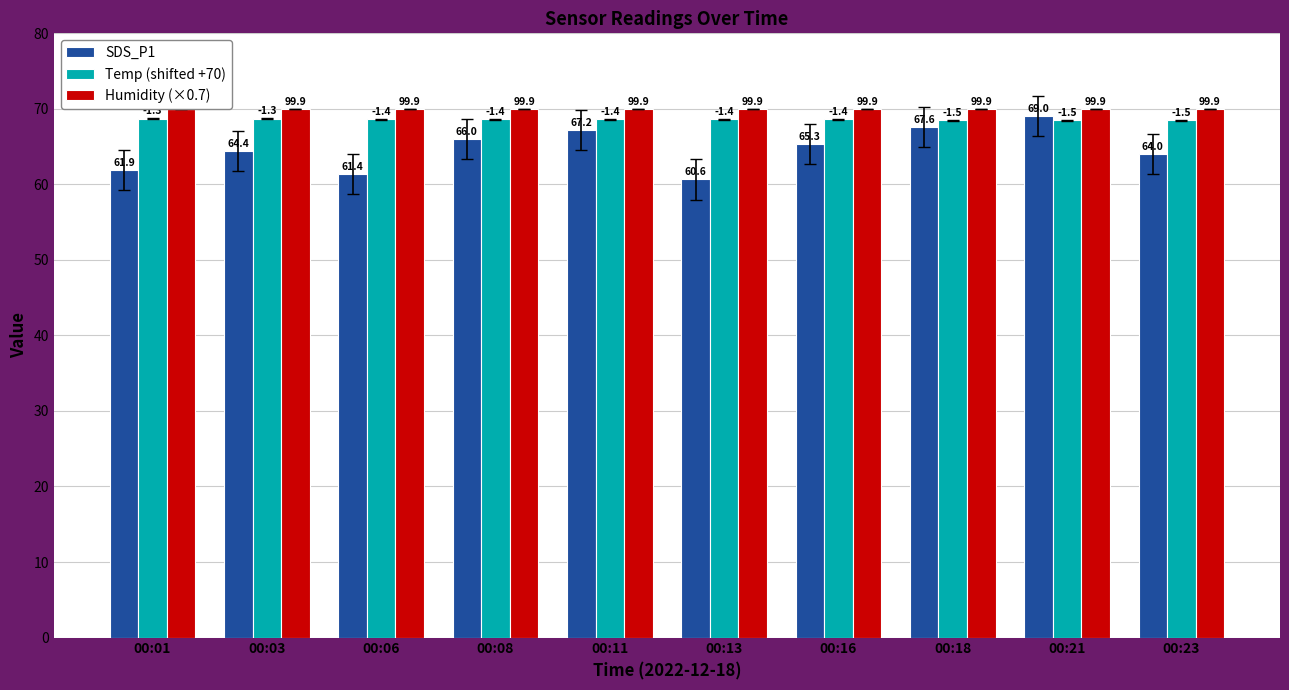

The value of SDS_P1 at 00:21 is 69.0. True or false?

True